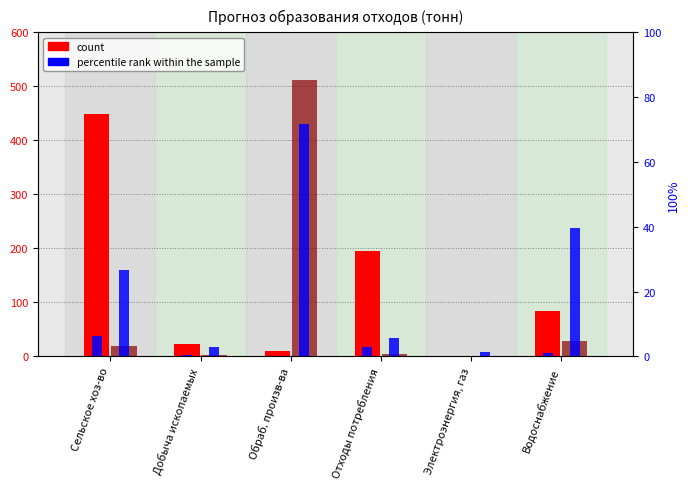

How many values in the count (III класс) series exceed 84?

3